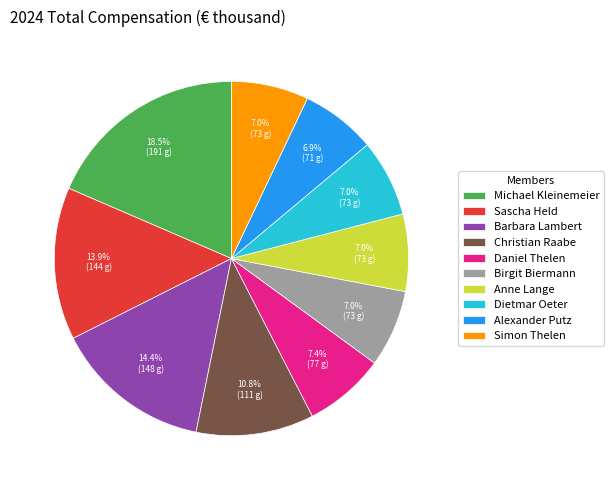

To the nearest percent, what portion does Sascha Held represent?

14%